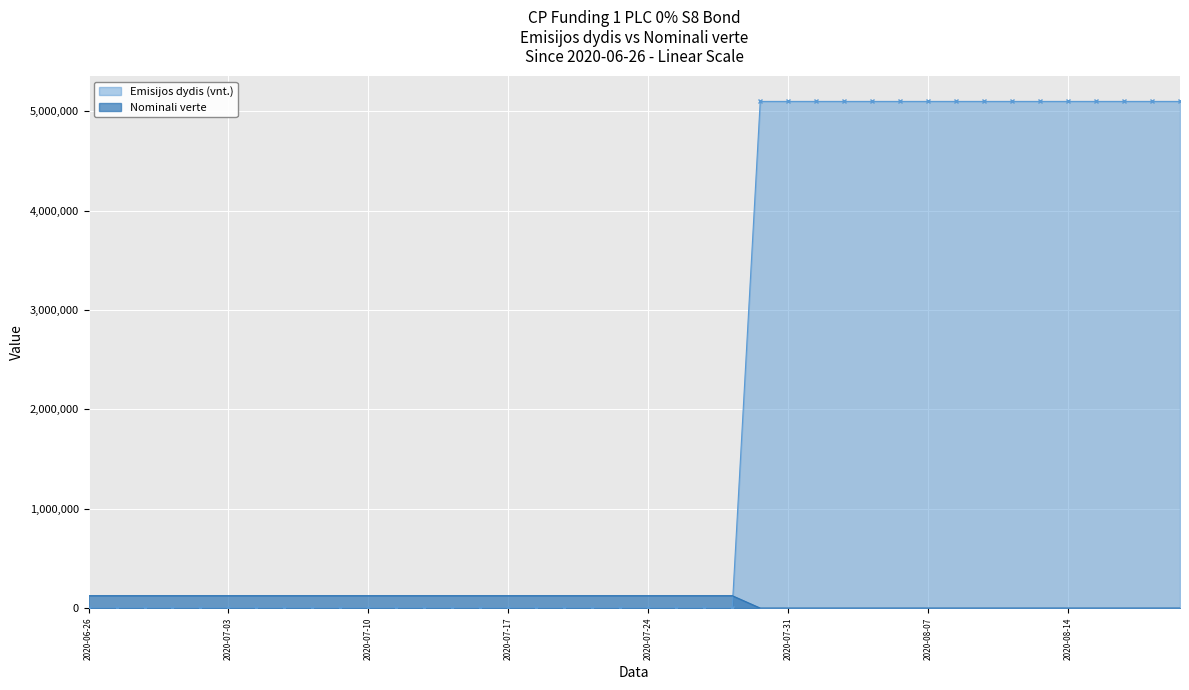

What is the sum of all Emisijos dydis (vnt.) values?

81601920